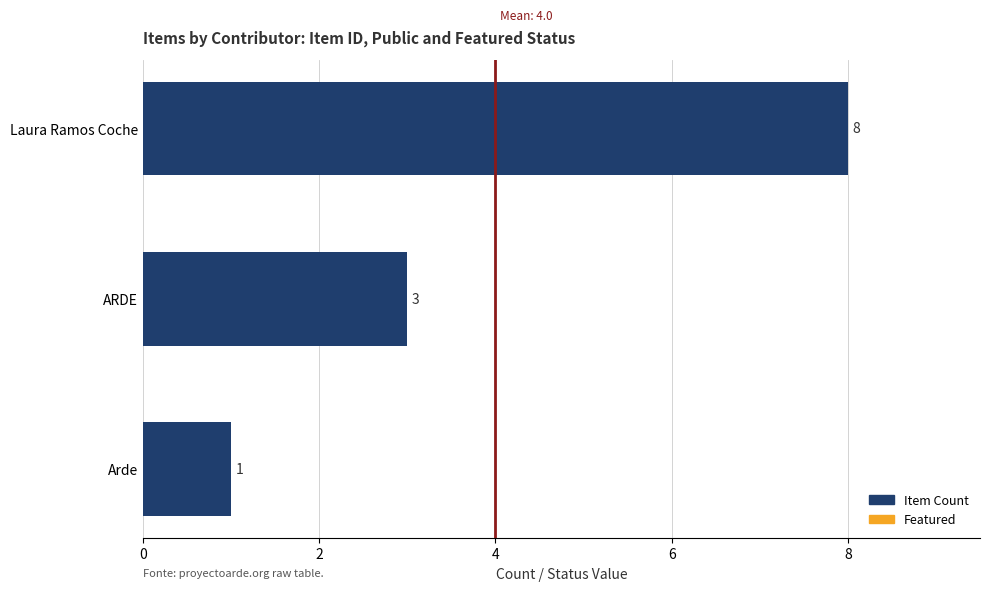

How many series are shown in this chart?

1